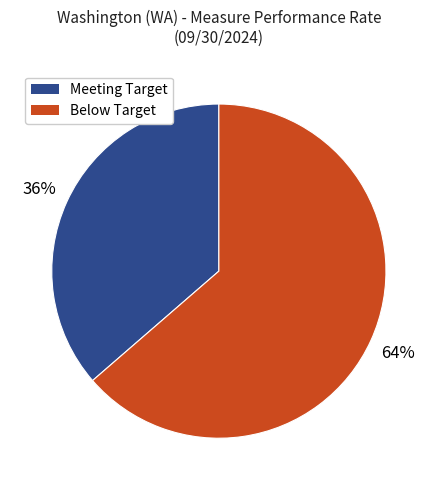

Is there any slice that represents more than half of the pie?

Yes